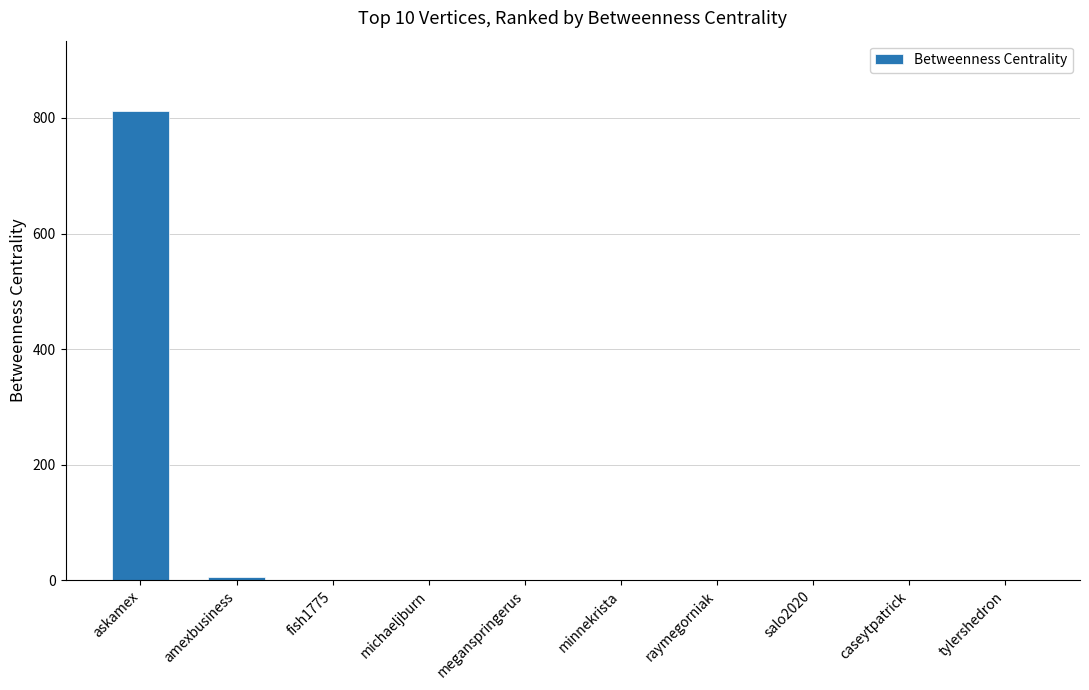

What is the sum of all values?

818